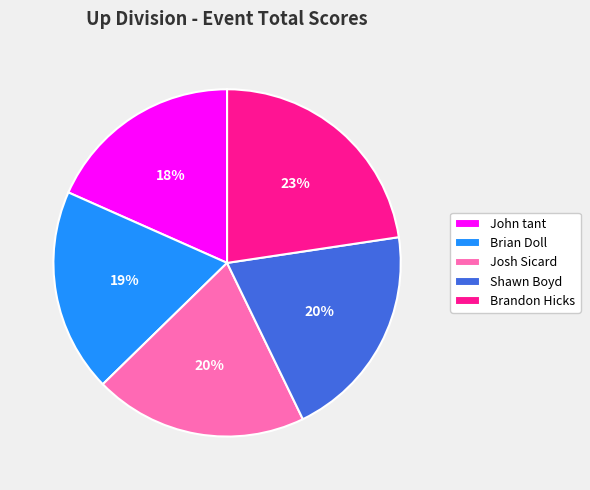

Which category has the smallest portion of the pie?

John tant